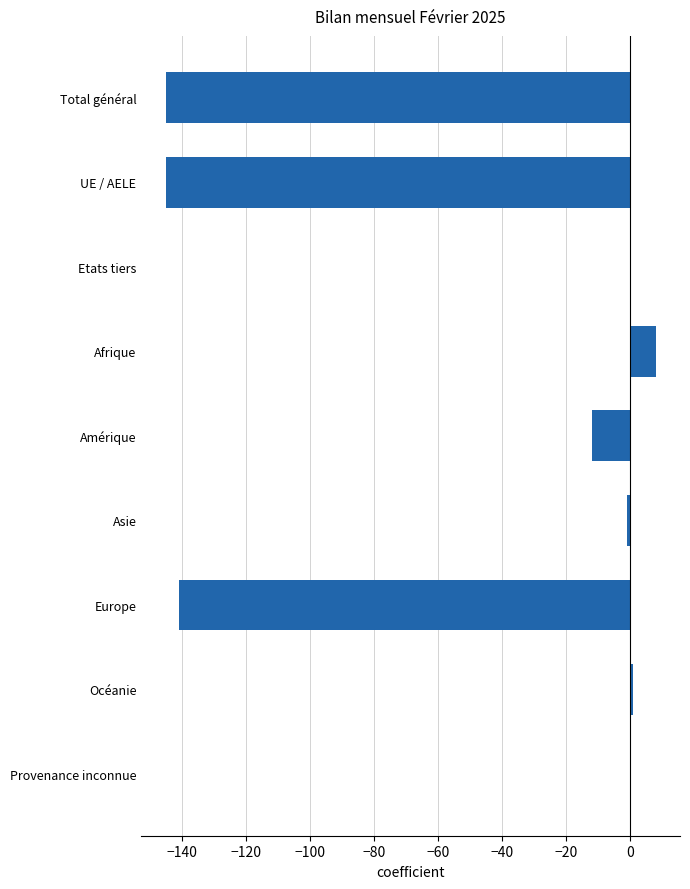

The chart shows a value of -71 at Etats tiers. True or false?

False